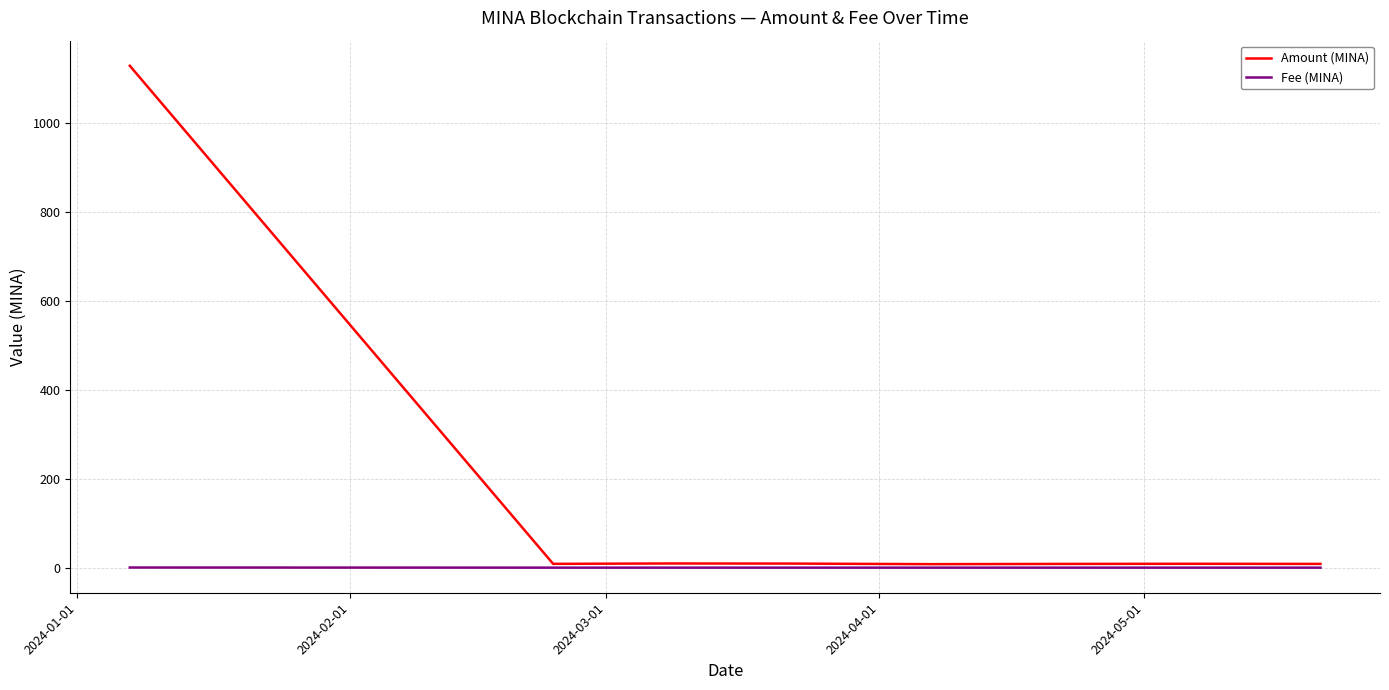

Which series has the largest total across all categories?

Amount (MINA)